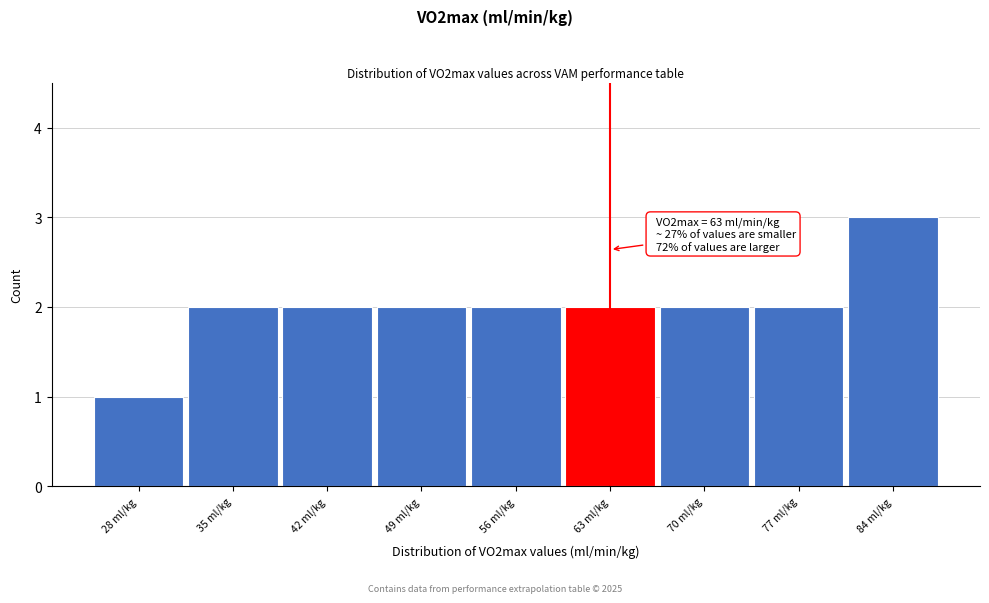

Which range on the x-axis has the tallest bar?

80.5 to 87.5